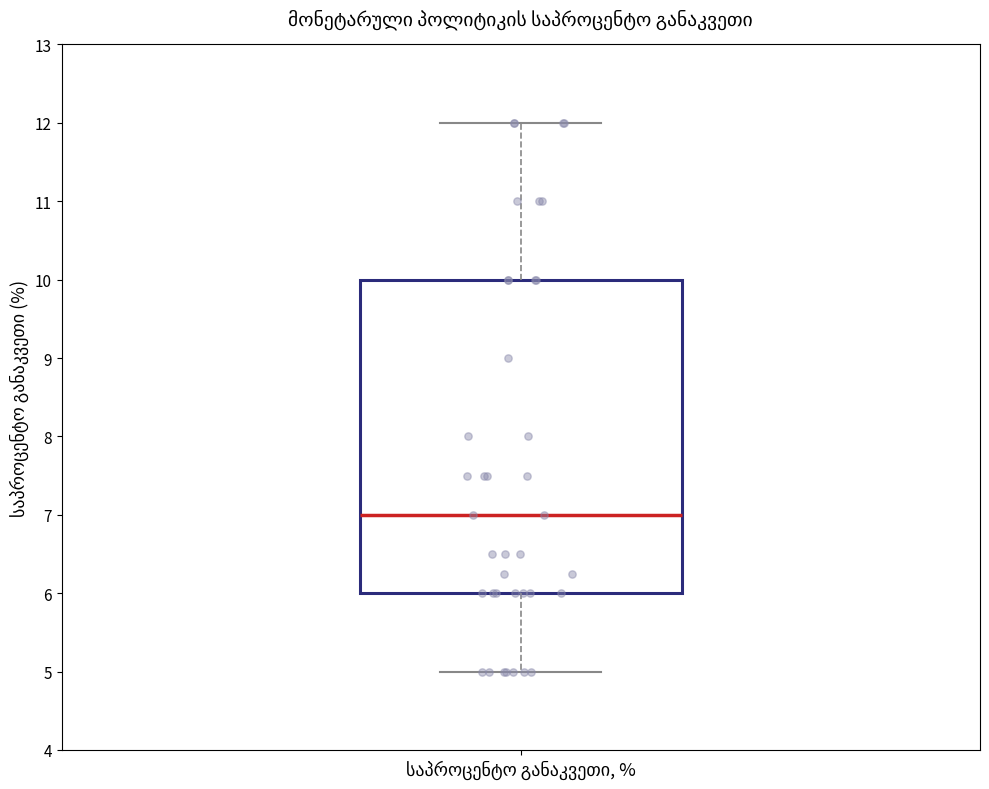

Transcribe this box plot: give where the median line is, the range the box spans, and where the two whiskers end, as read against the y-axis. The values are not printed on the chart, so give them approximately, as read against the axis.

median 7, box 6 to 10, whiskers 5 to 12